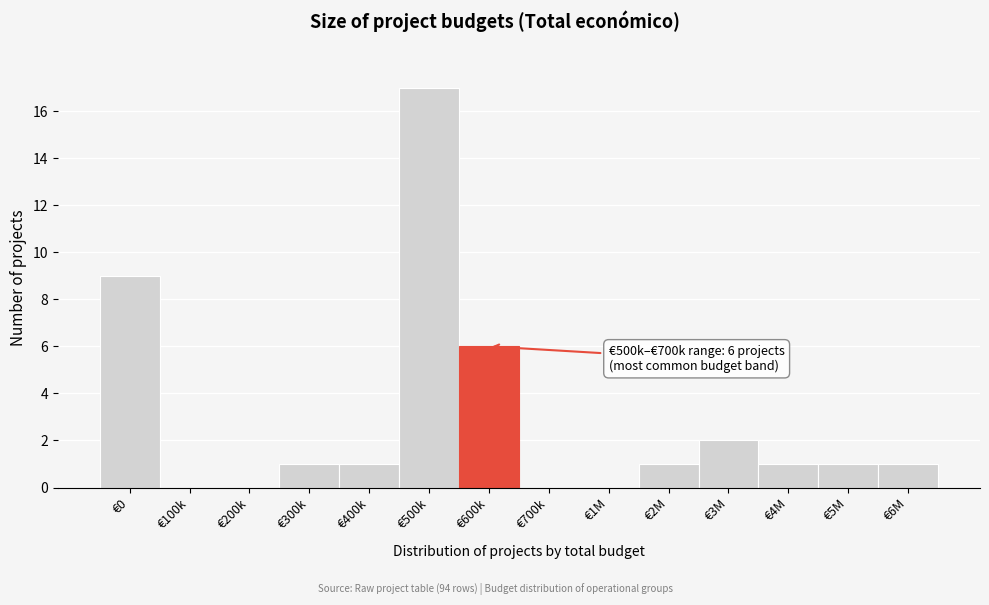

Reading left to right, what are all the values shown in this chart?

€0=9	€100k=0	€200k=0	€300k=1	€400k=1	€500k=17	€600k=6	€700k=0	€1M=0	€2M=1	€3M=2	€4M=1	€5M=1	€6M=1